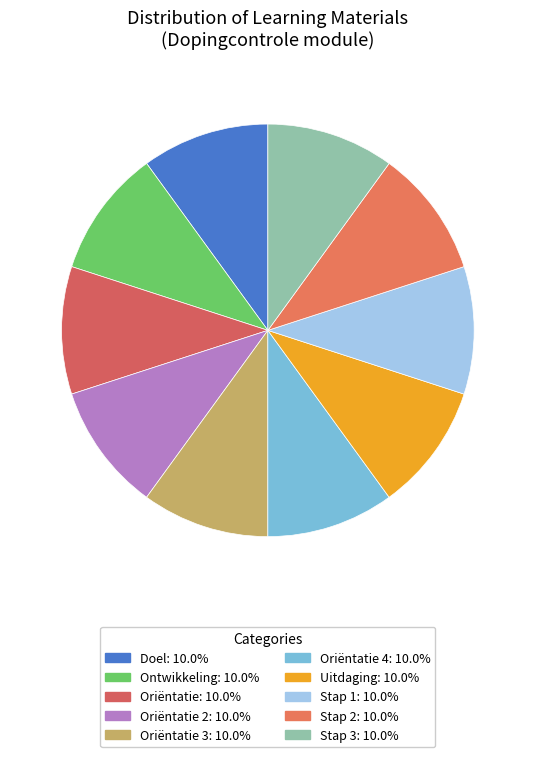

Count the number of slices in the pie.

10